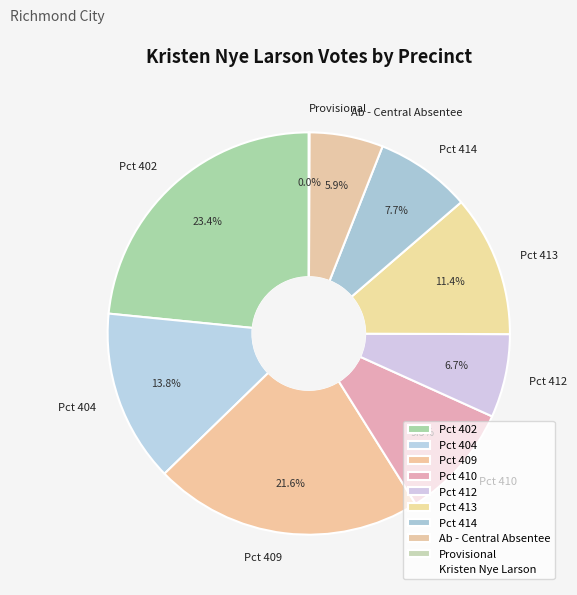

To the nearest percent, what portion does Pct 410 represent?

9%